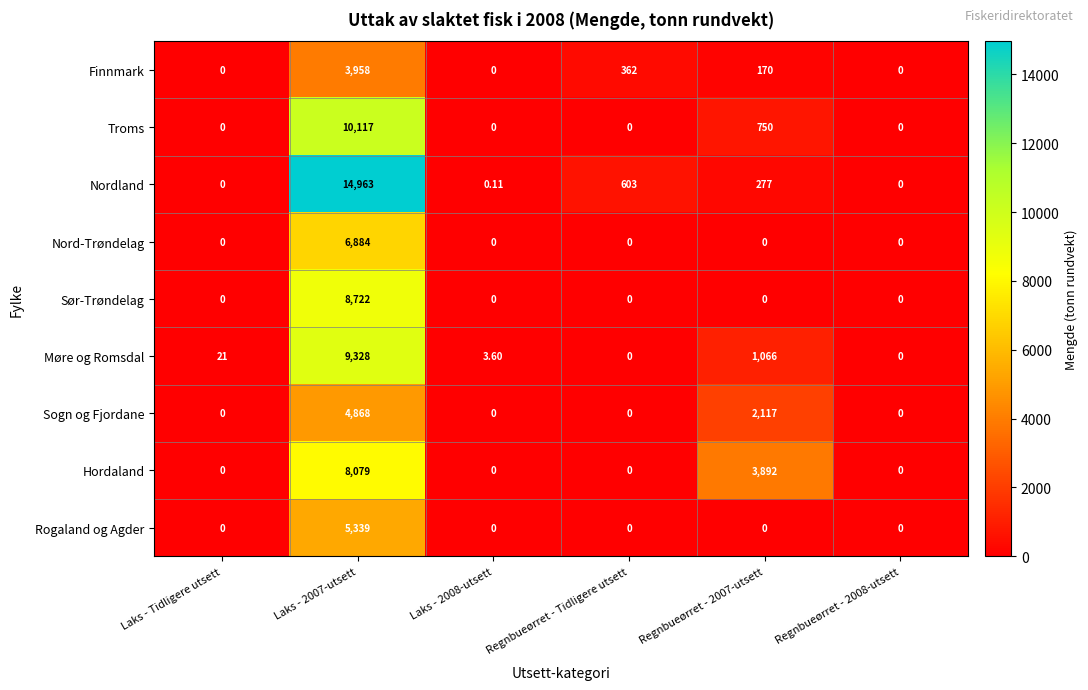

How many categories are shown in the chart?

6